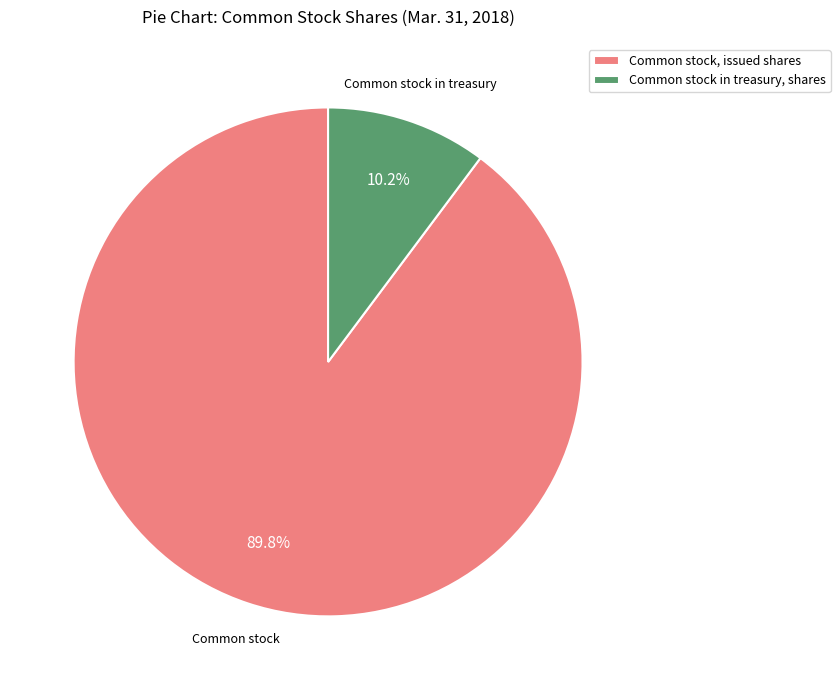

Count the number of slices in the pie.

2